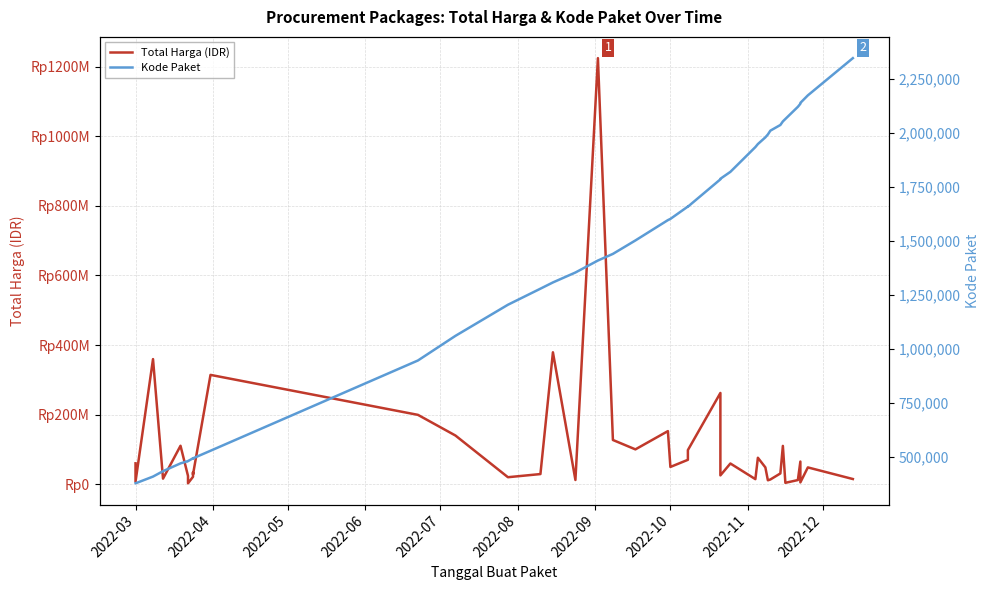

Rank the series by their maximum value, from highest to lowest.

Total Harga (IDR), Kode Paket